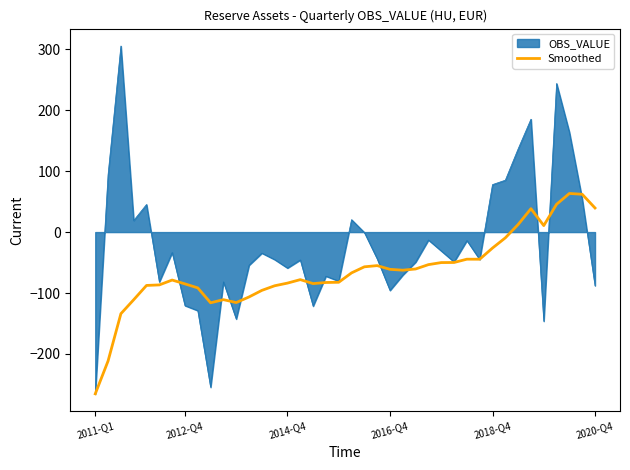

Does the chart display data point markers on the line(s)?

No